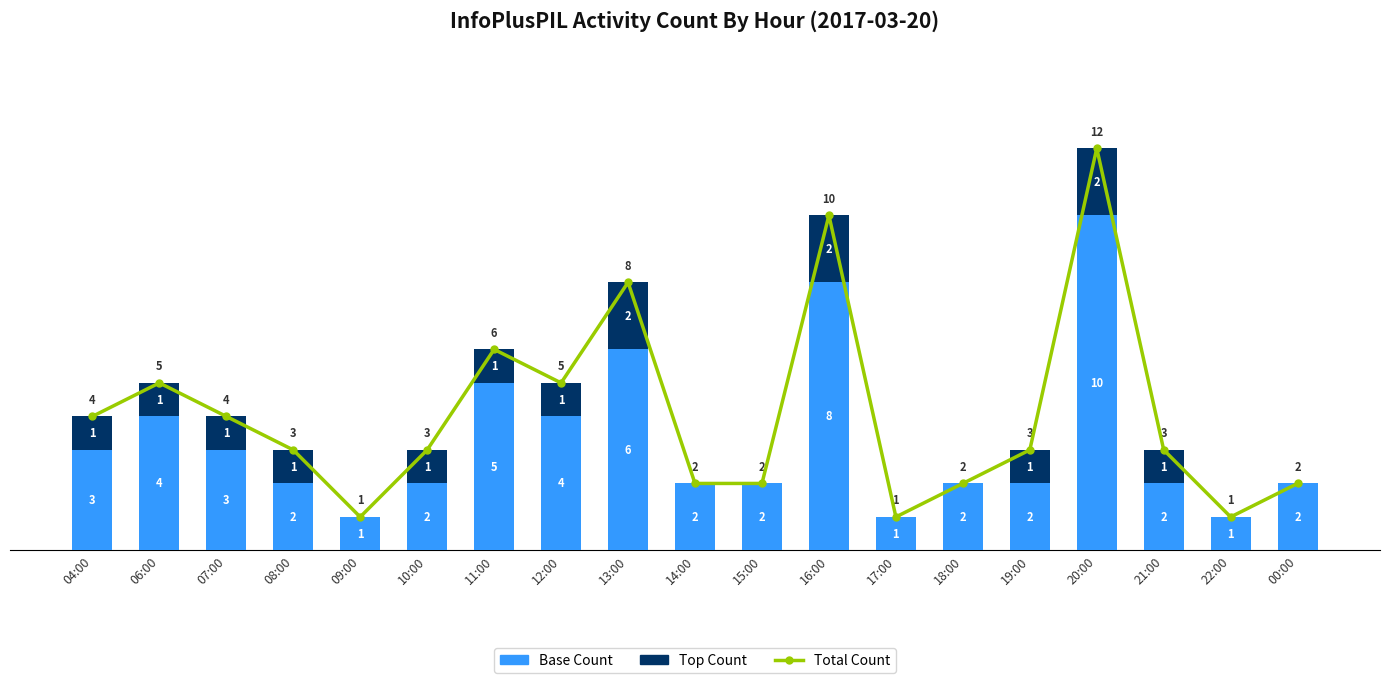

The Base Count series shows 2 at 12:00. True or false?

False